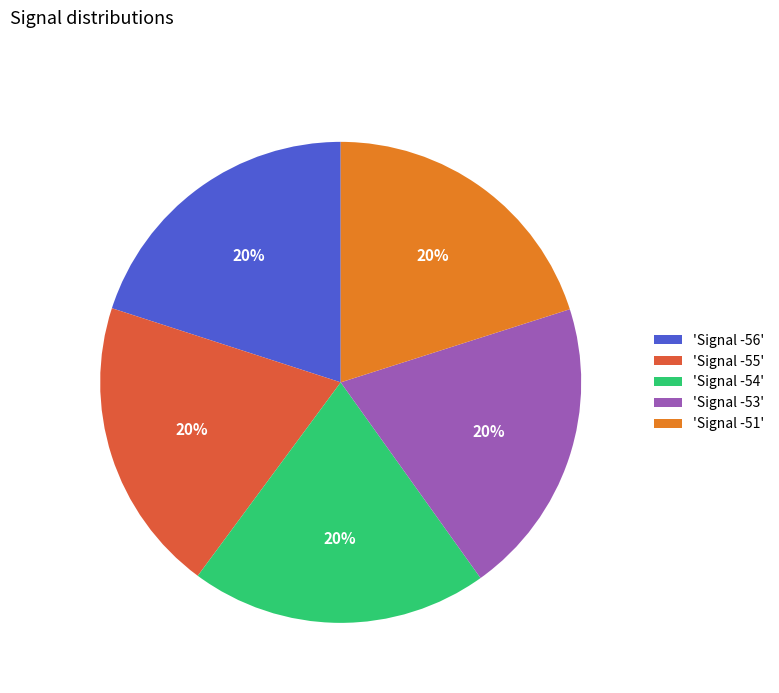

Approximately how many times larger is the value at 'Signal -56' compared to 'Signal -54'?

1.0